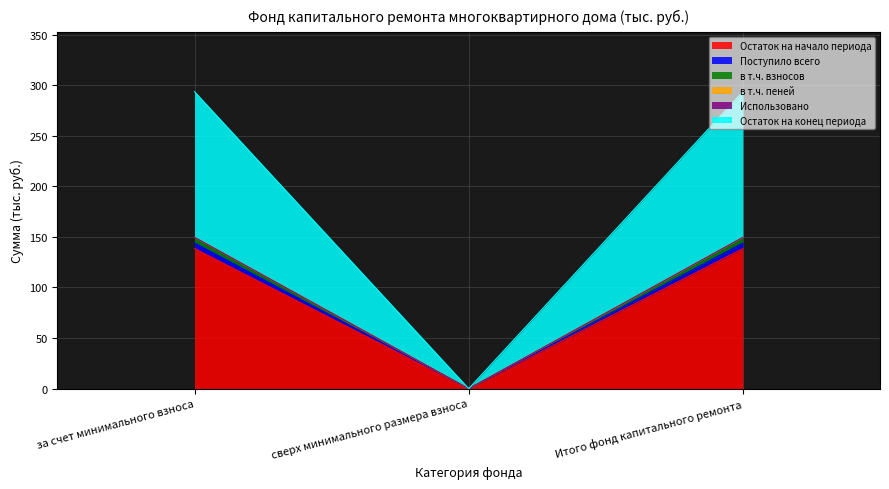

How many positive values does the Остаток на начало периода series have?

2